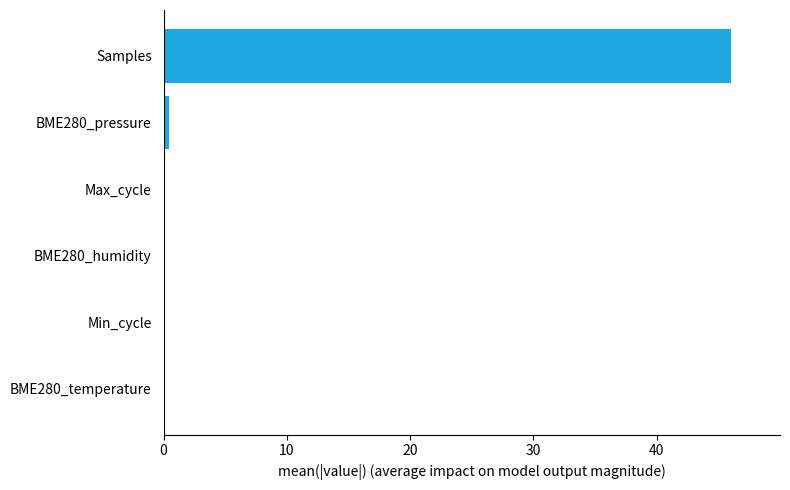

What is the sum of all values?

46.5